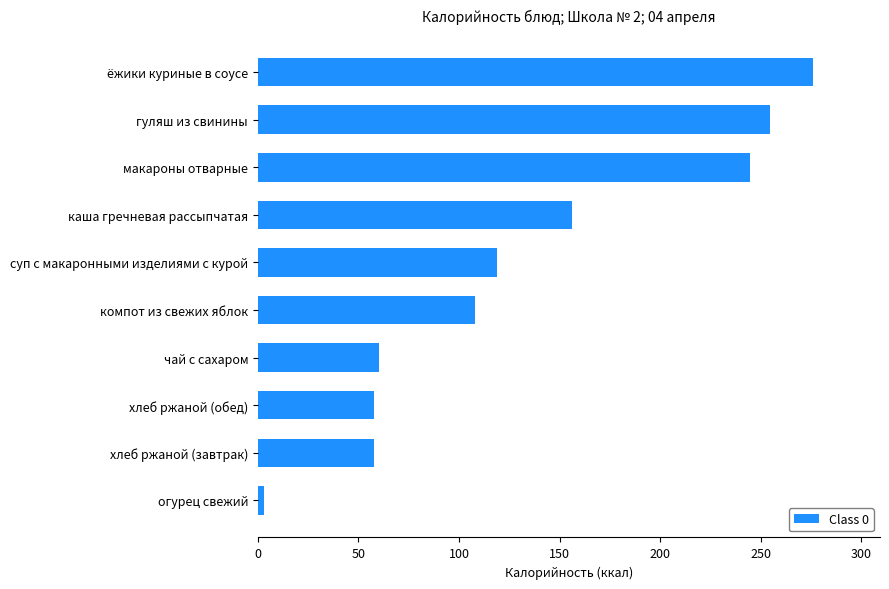

How many data points are less than 118?

5